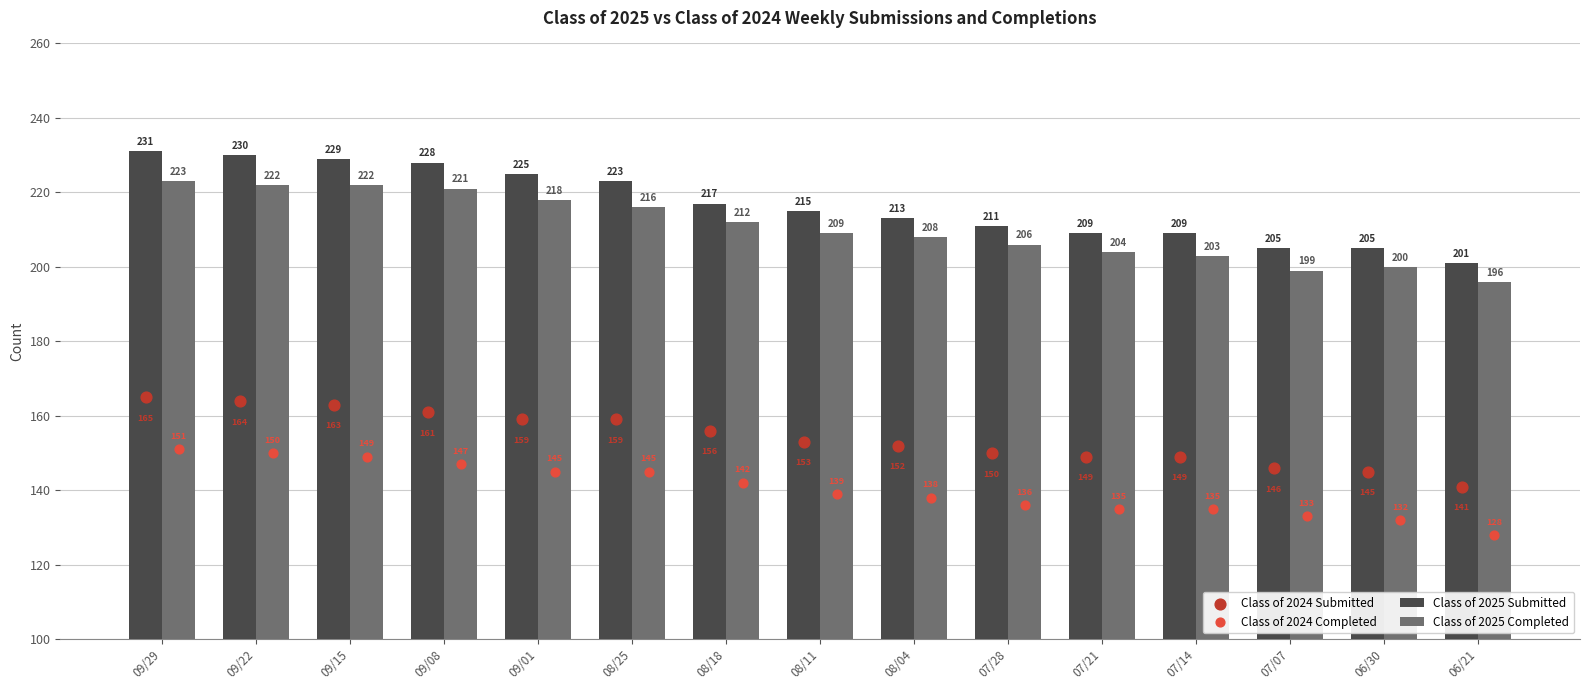

Which series has the largest total across all categories?

Class of 2025 Submitted